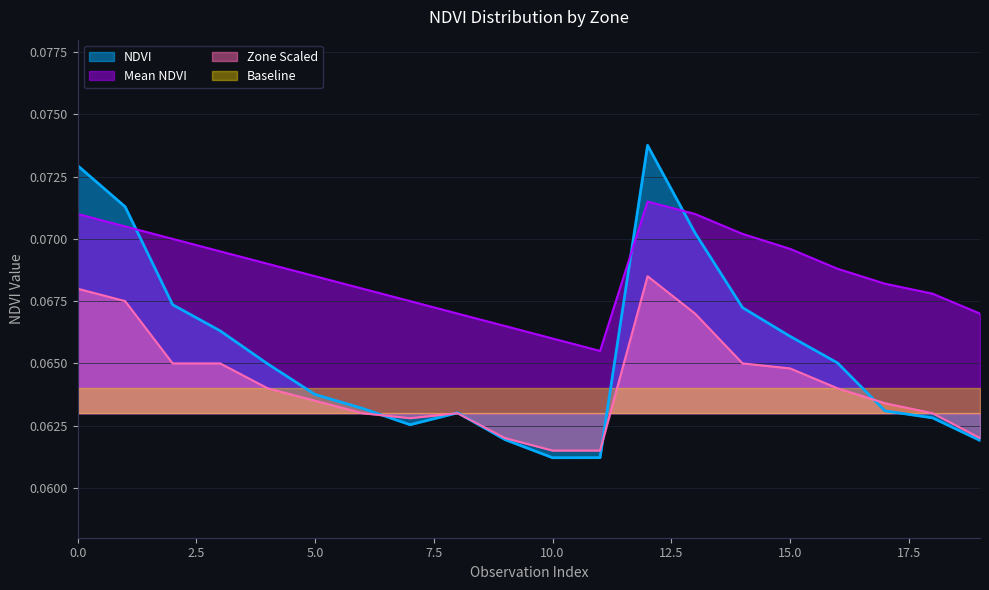

What is the average value of the Mean_NDVI series?

0.1